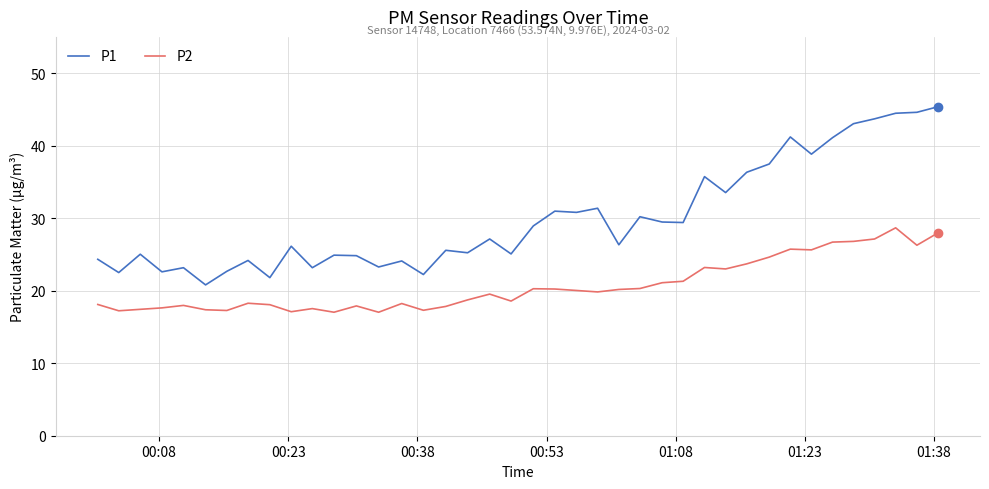

Which series has the largest total across all categories?

P1